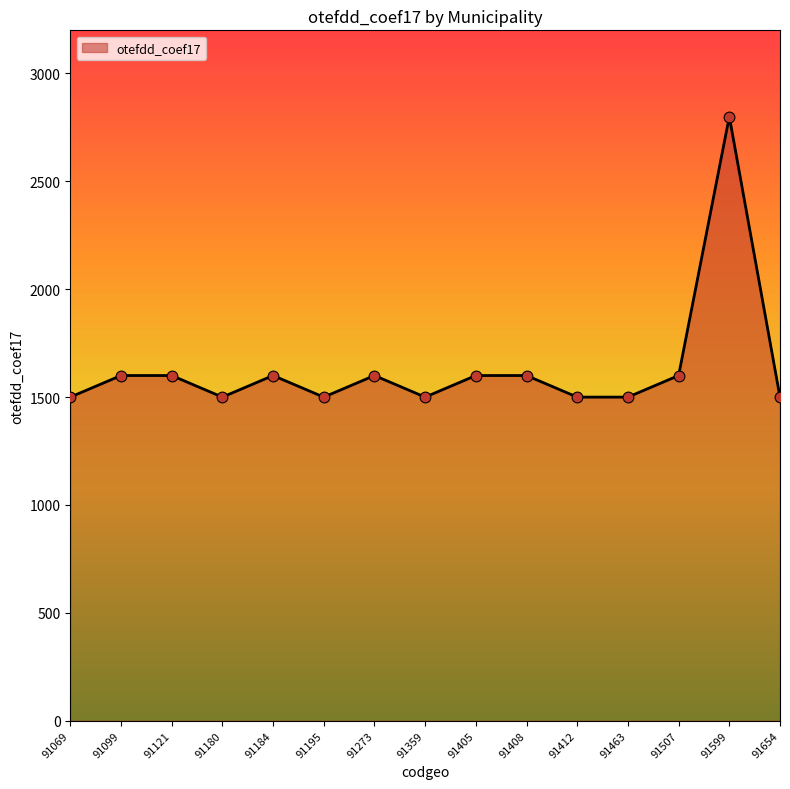

What is the ratio of the value at 91507 to the value at 91599?

0.6